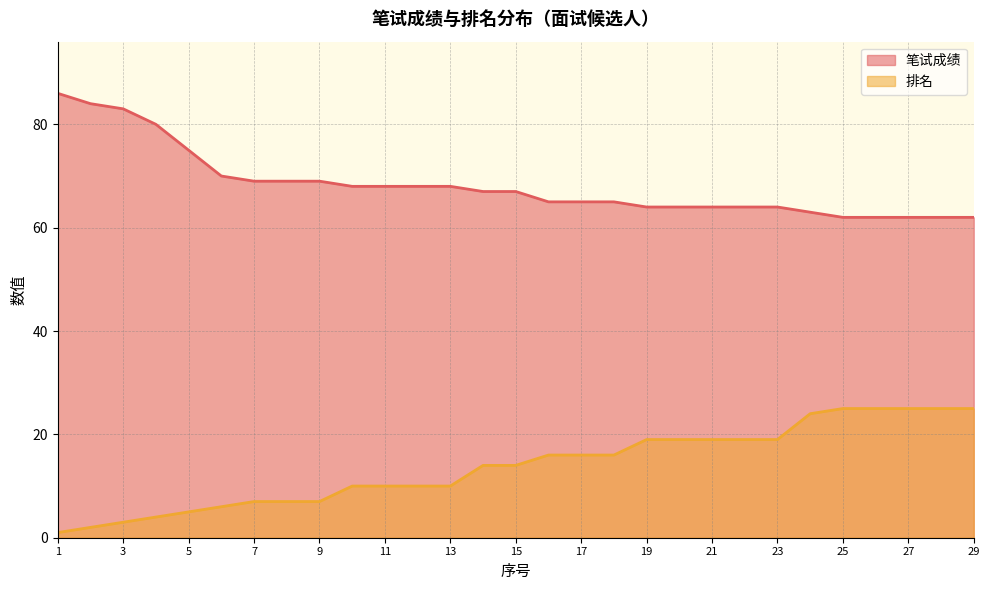

Reading left to right, list all the values displayed in this chart.

笔试成绩: 86	84	83	80	75	70	69	69	69	68	68	68	68	67	67	65	65	65	64	64	64	64	64	63	62	62	62	62	62
排名: 1	2	3	4	5	6	7	7	7	10	10	10	10	14	14	16	16	16	19	19	19	19	19	24	25	25	25	25	25